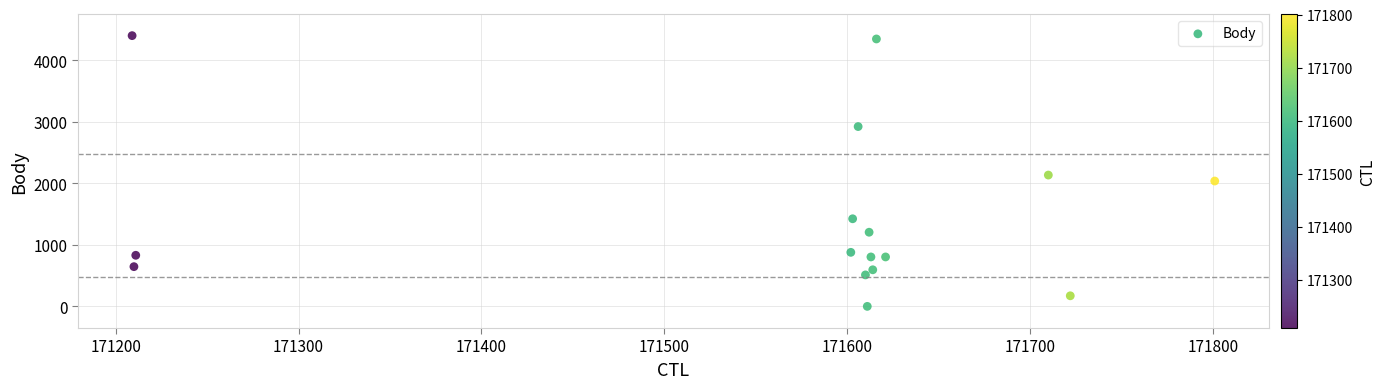

What is the range of Y values (max minus min)?

4404